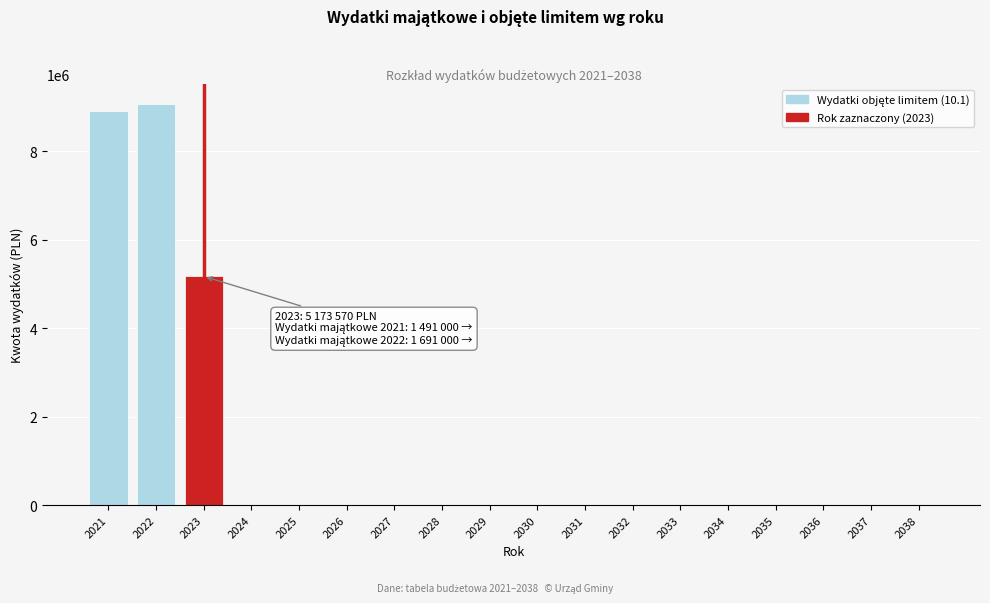

Reading left to right, transcribe all the data shown in this chart.

2021=8915260	2022=9064020	2023=5173570	2024=0	2025=0	2026=0	2027=0	2028=0	2029=0	2030=0	2031=0	2032=0	2033=0	2034=0	2035=0	2036=0	2037=0	2038=0